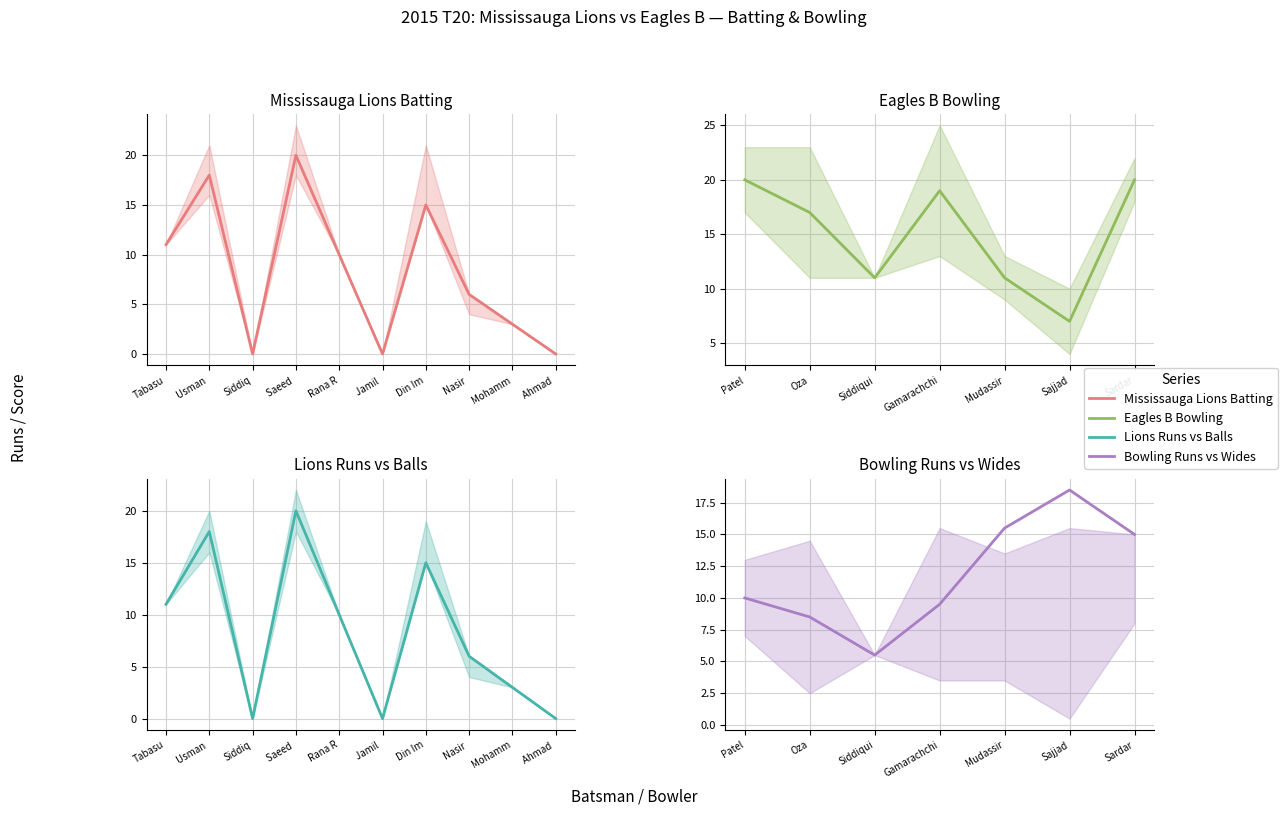

True or false: Runs and Balls cross at least once.

False